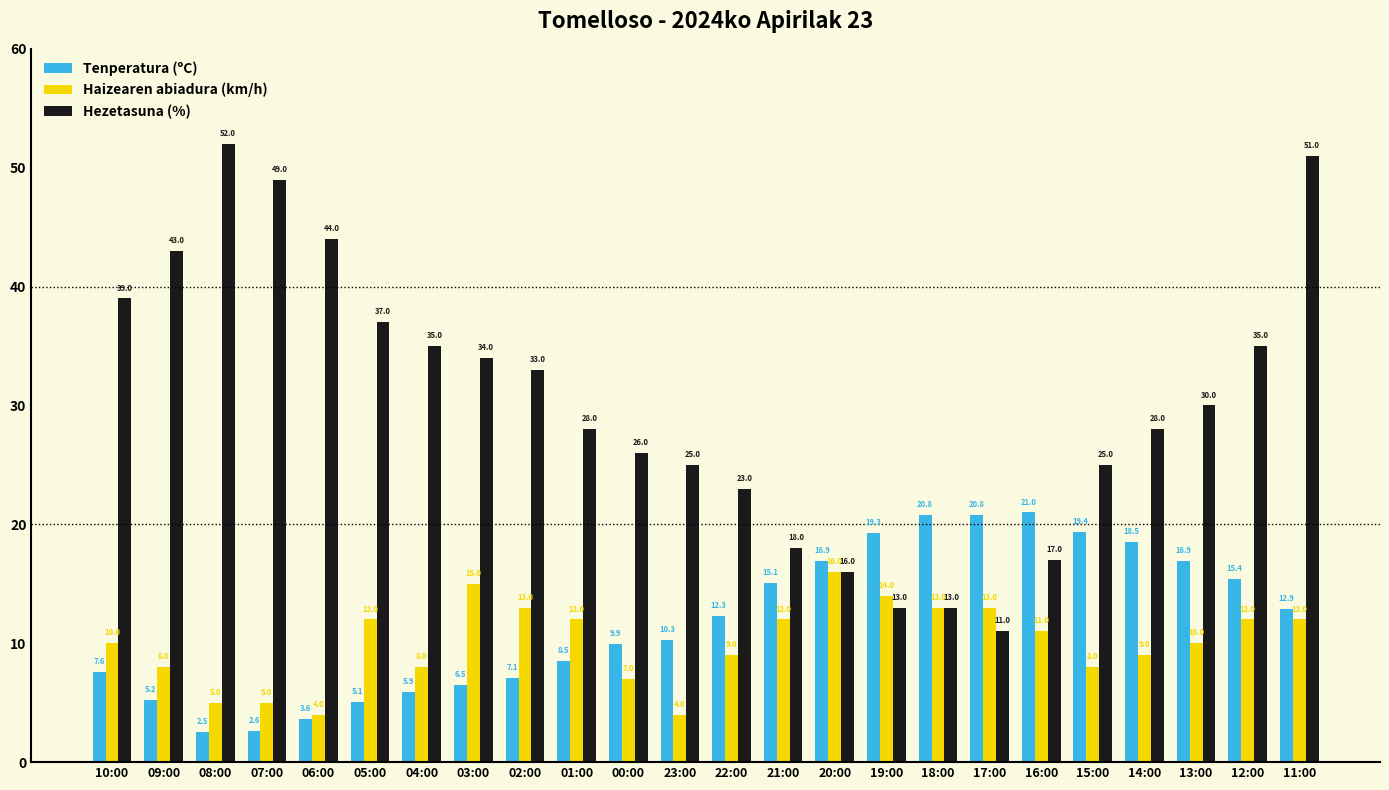

What value does the Hezetasuna (%) series have at 09:00?

43.0